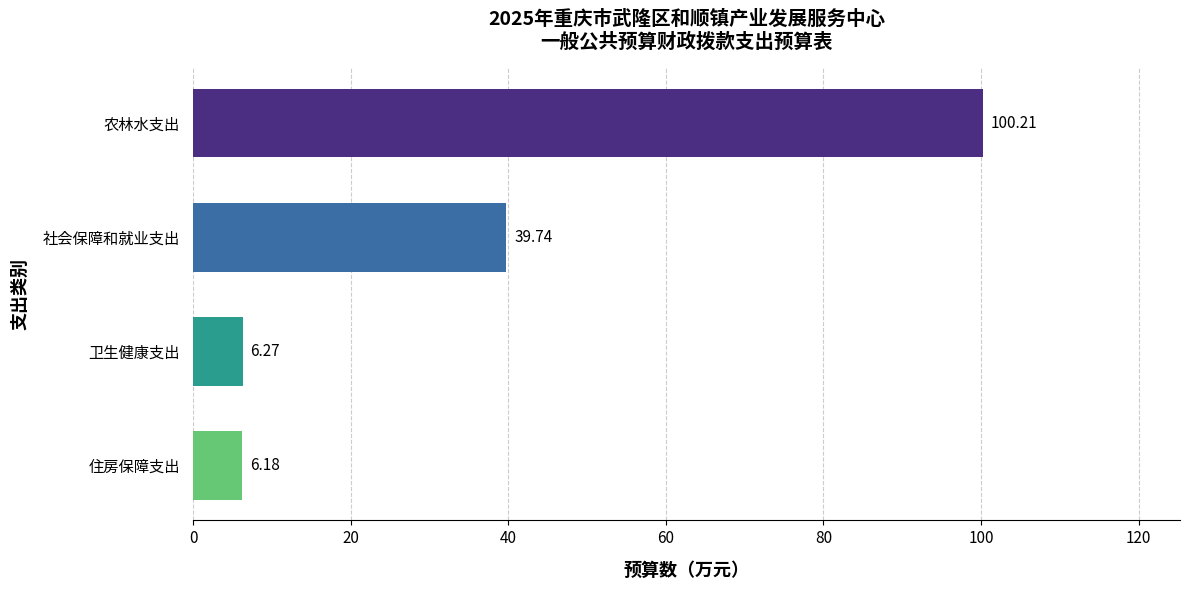

What is the label of the 1st bar from the bottom?

住房保障支出